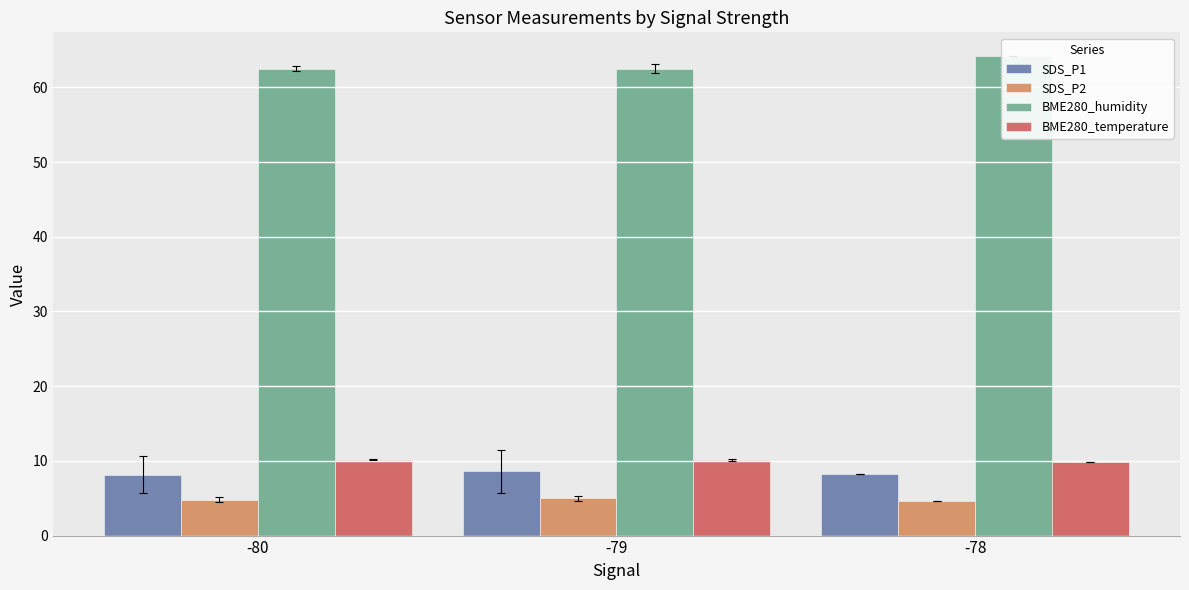

Is the value of SDS_P1 at -80 greater than the value of SDS_P2 at -79?

Yes